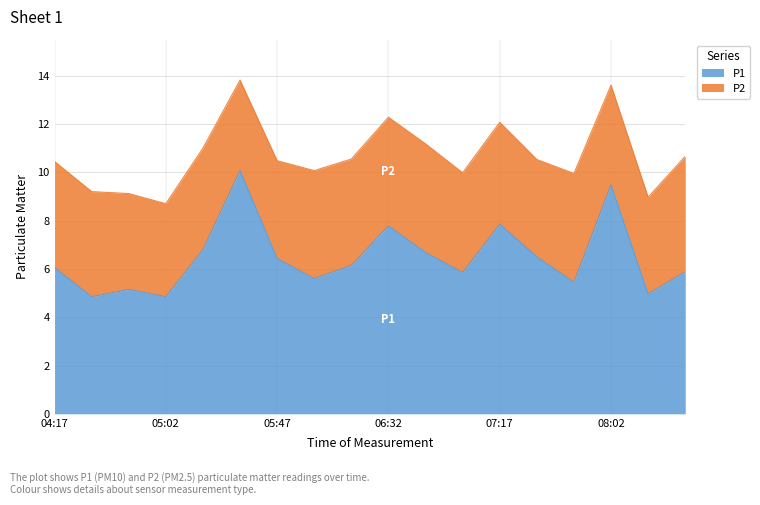

At which label is the value closest to 7?

05:17